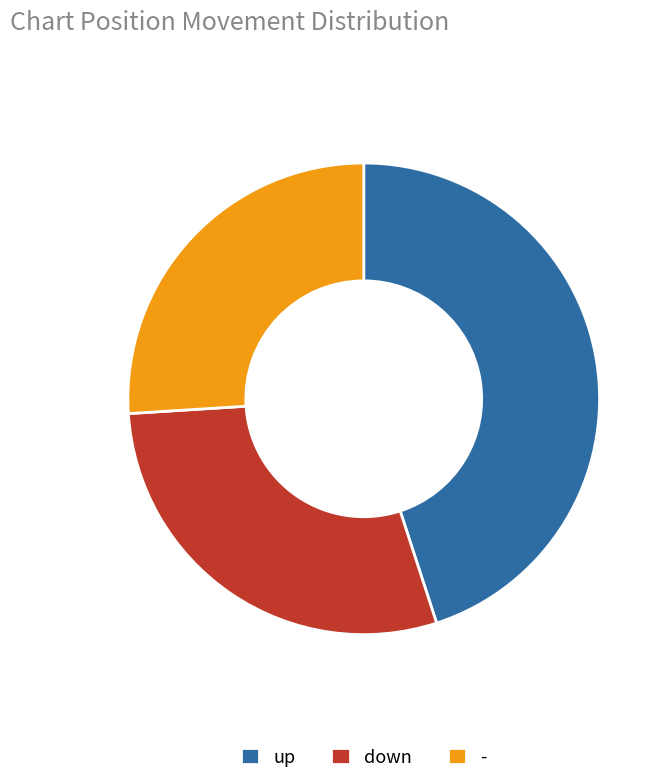

How many segments does this pie chart have?

3